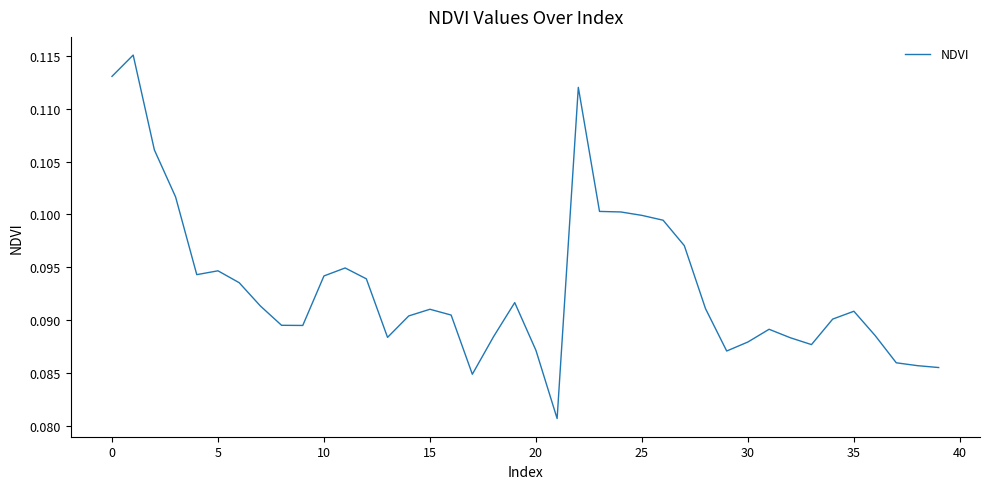

Which label corresponds to the smallest value in the chart?

21